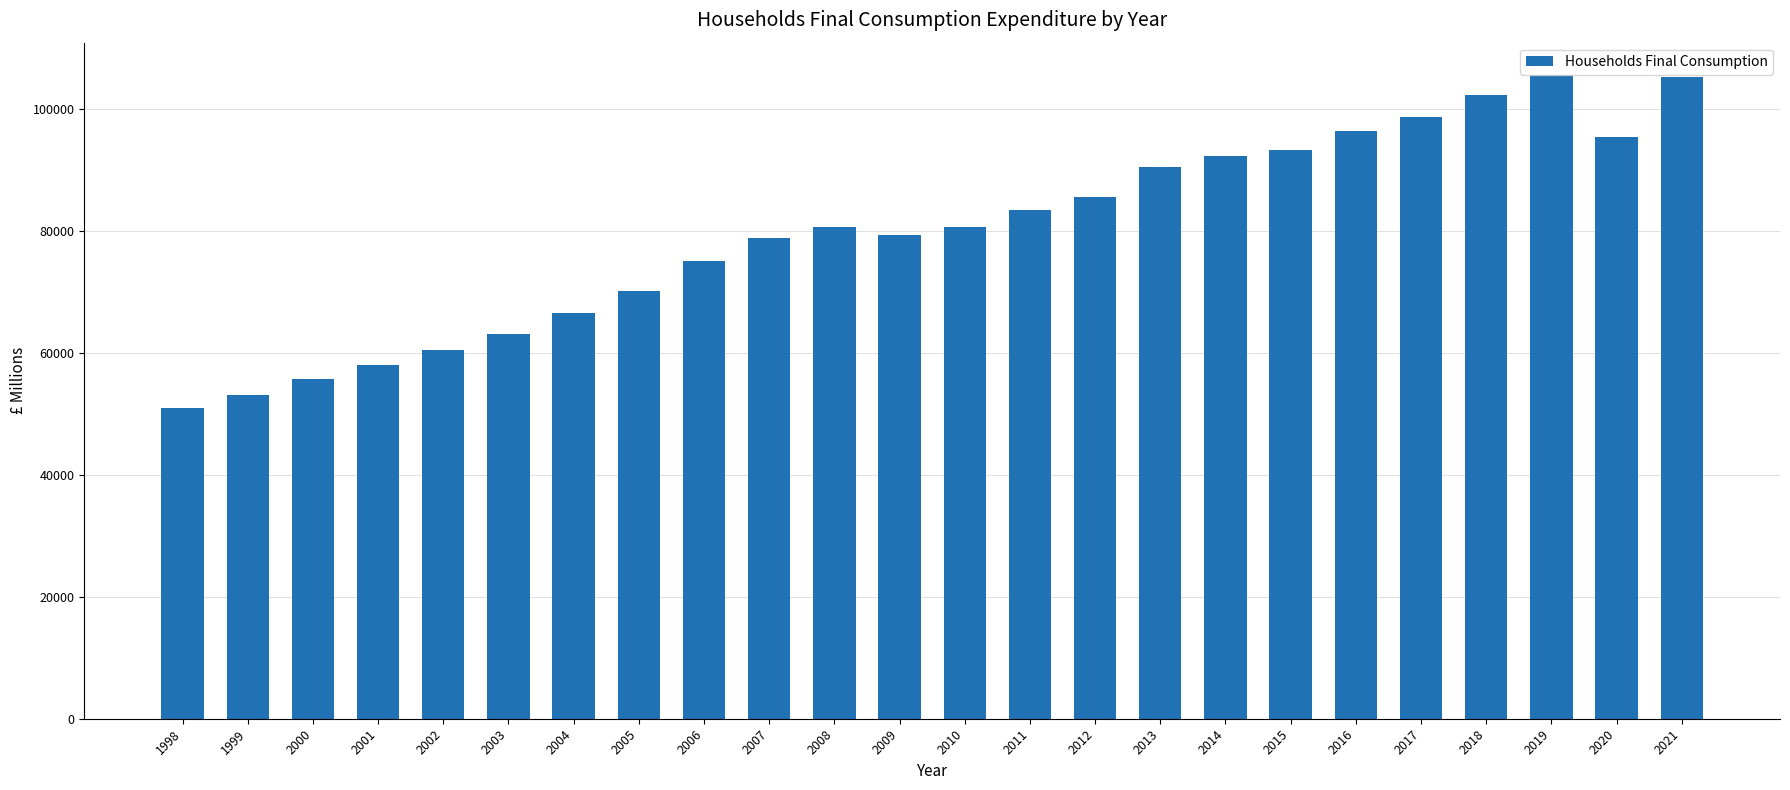

What is the average value?

80017.2